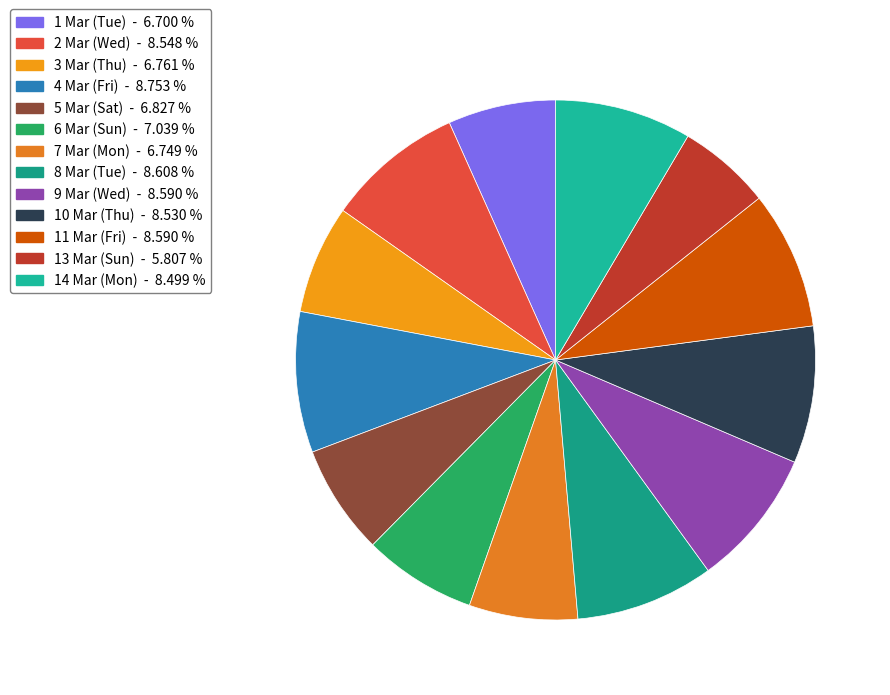

Which slice is the largest?

4 Mar (Fri)